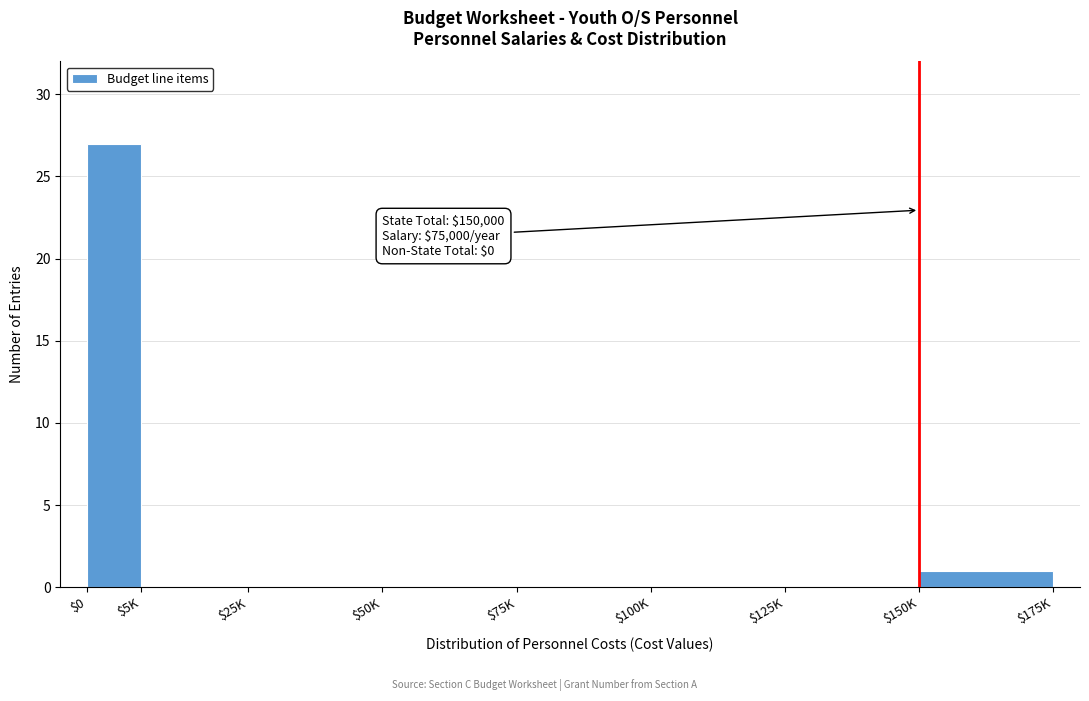

The chart shows a value of -12 at $100K. True or false?

False